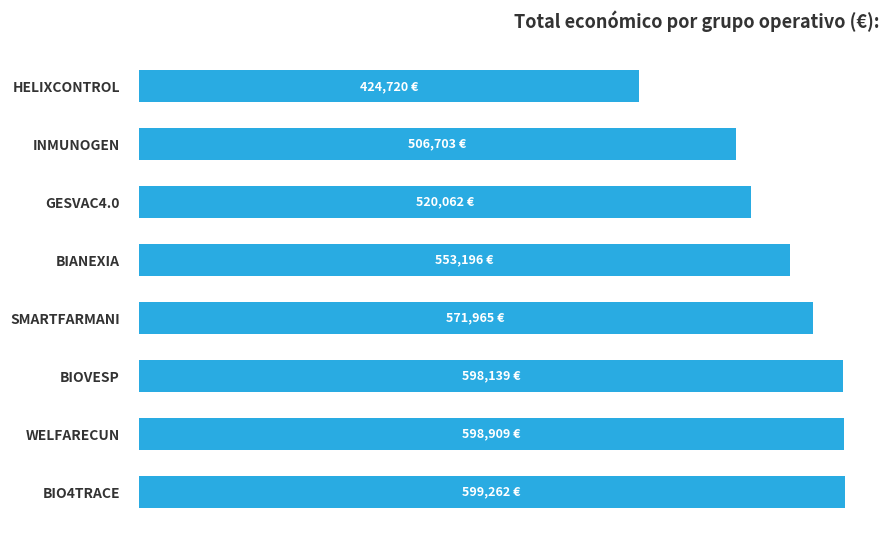

Are the bars horizontal?

Yes